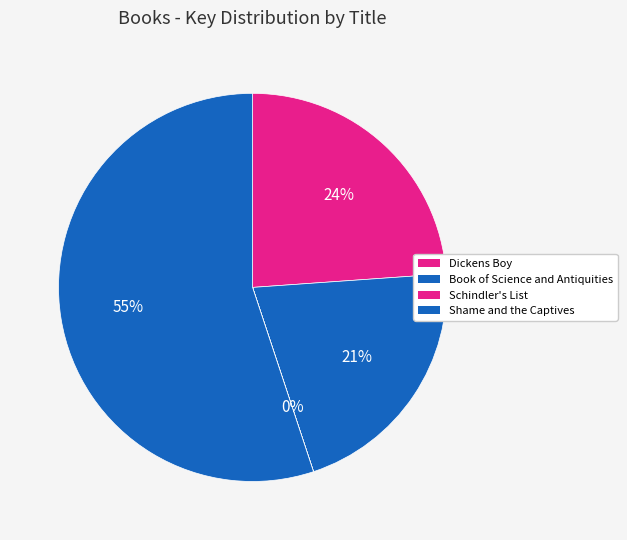

Which category accounts for the majority?

Shame and the Captives